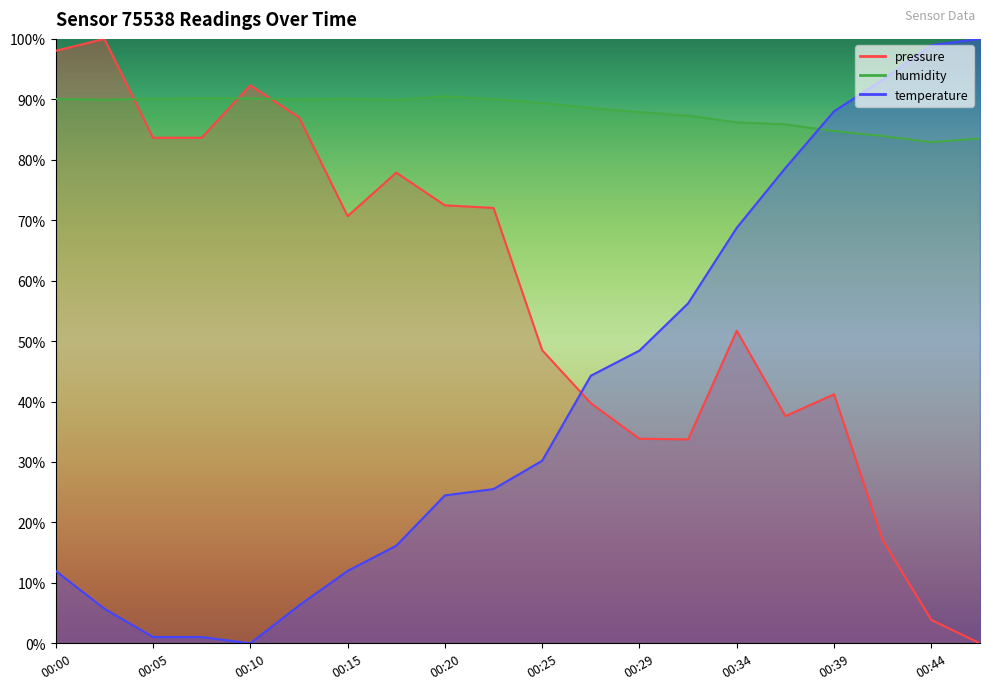

What is the difference between the maximum and minimum values in the temperature series?

100.0